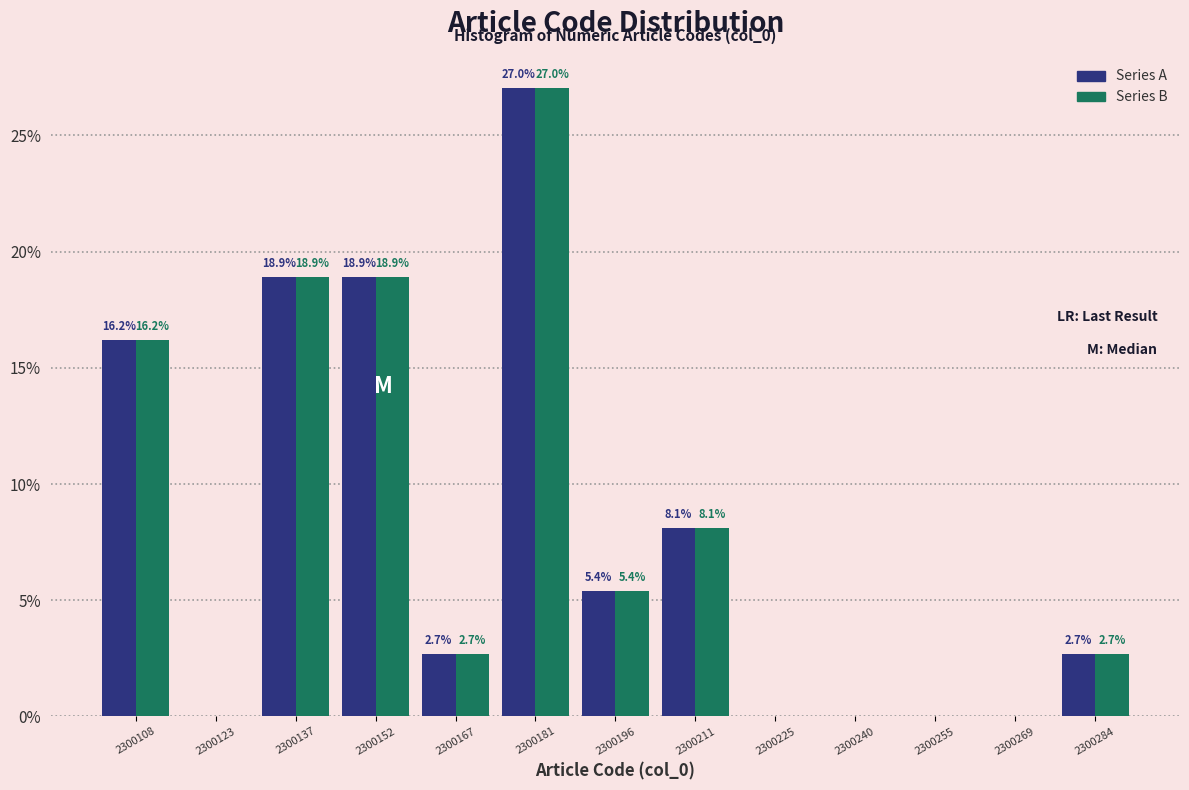

In the Series A series, which range on the x-axis has the tallest bar?

2300174 to 2300190